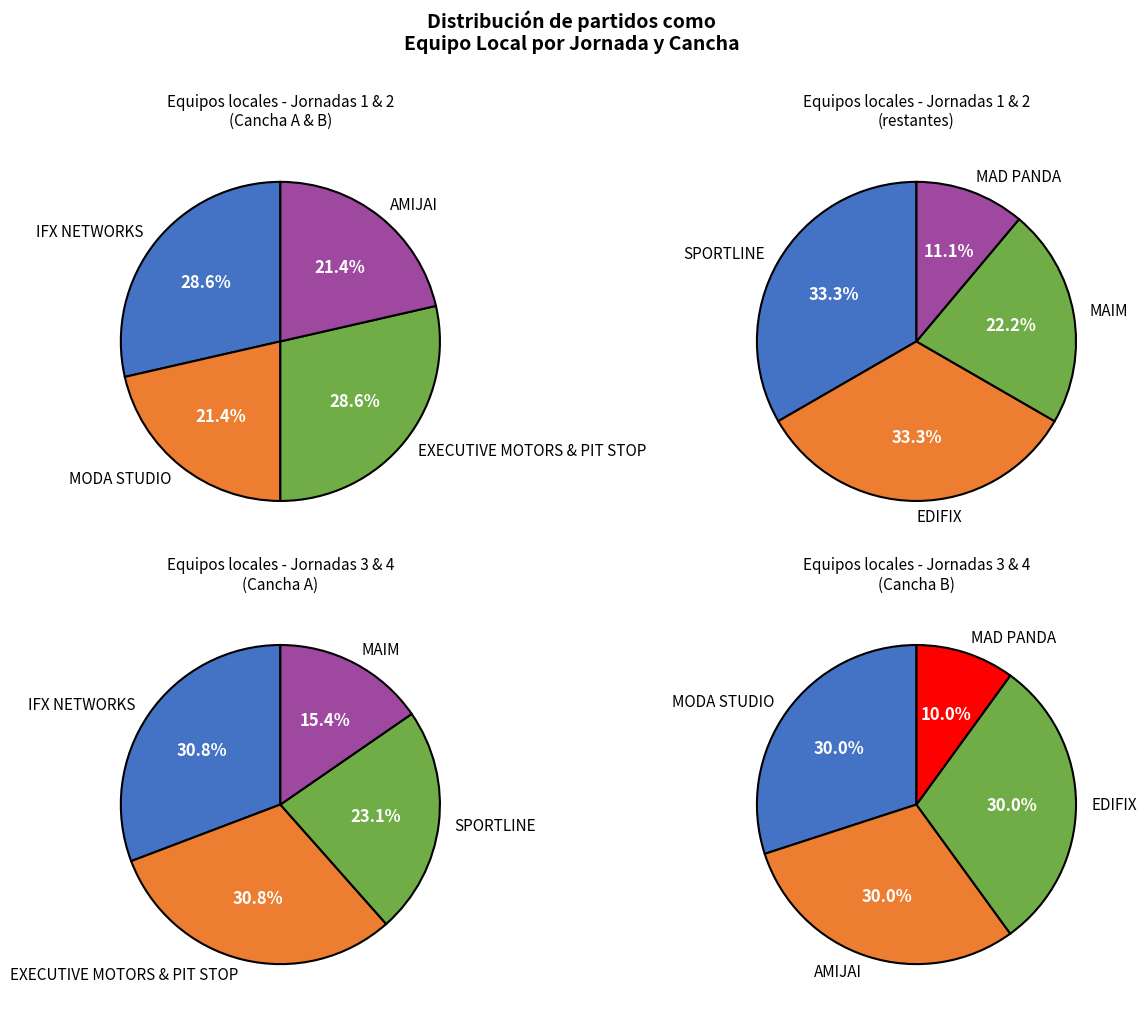

True or false: AMIJAI accounts for 6% of the total.

False